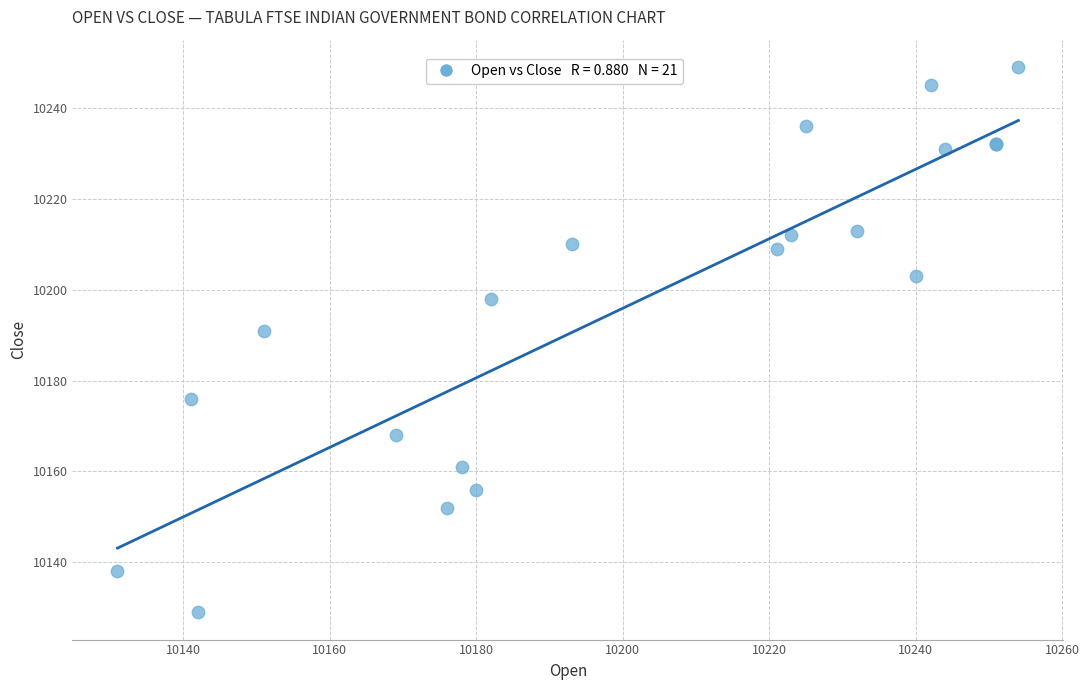

What Y value in the scatter plot is closest to 10189?

10191